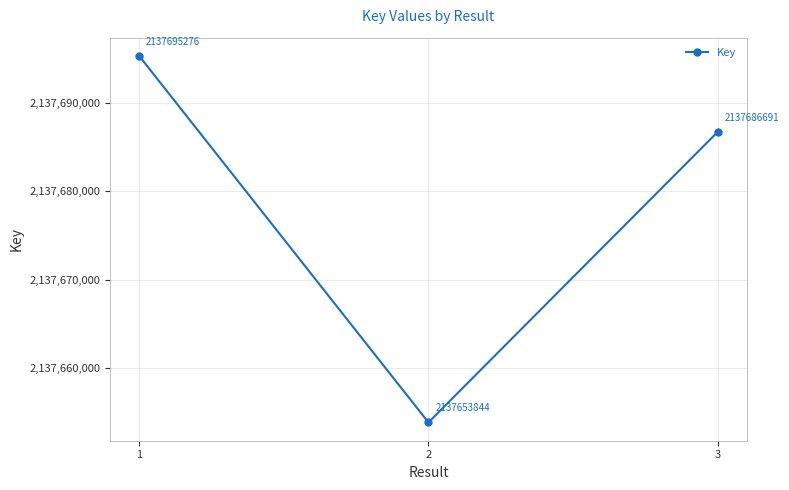

Reading left to right, extract all data points from this chart.

2137695276	2137653844	2137686691